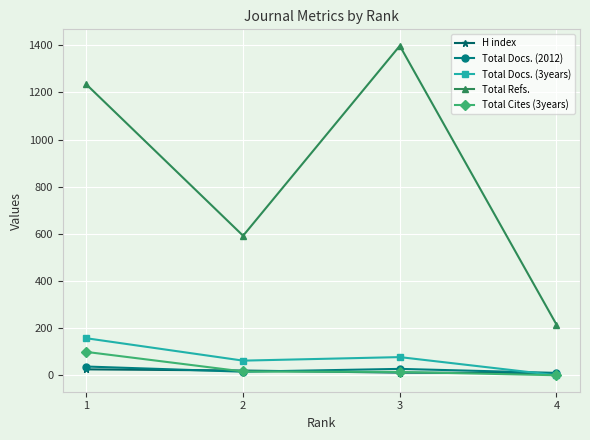

Is the value of H index at 4 greater than the value of Total Docs. (2012) at 3?

No